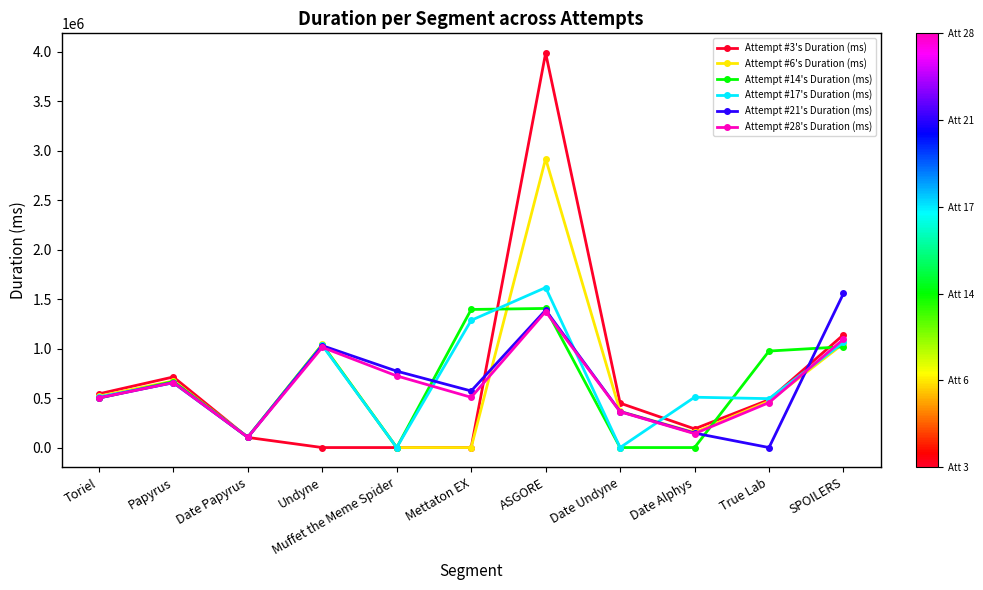

What is the difference between the highest and lowest values at Mettaton EX?

1394822